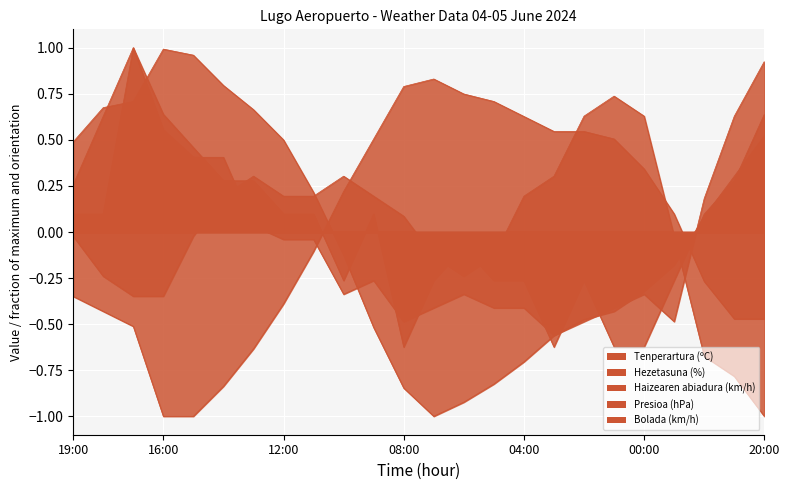

True or false: Bolada (km/h) and Haizearen abiadura (km/h) intersect in this chart.

True